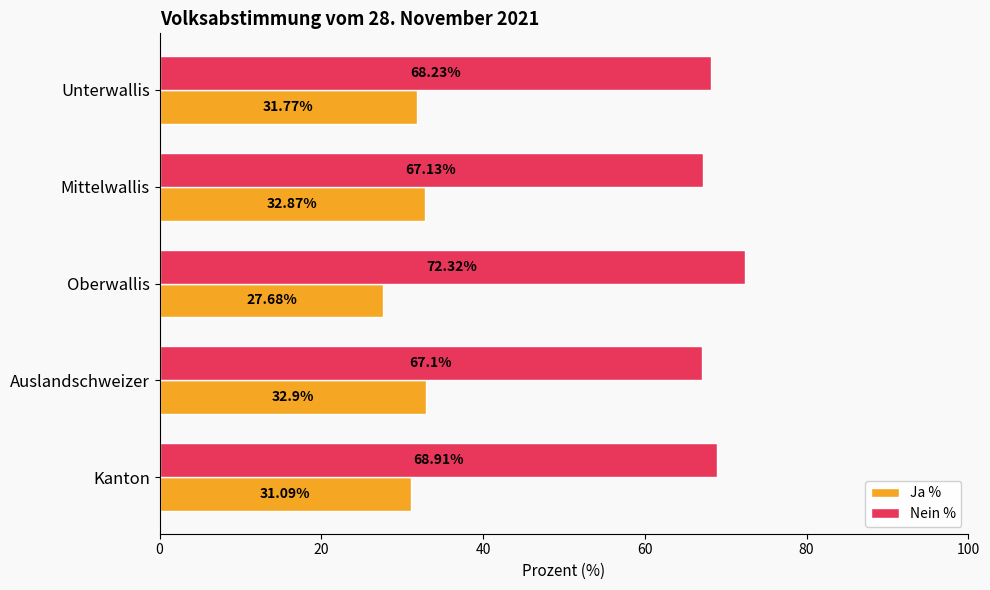

What is the average value of the Ja % series?

31.3